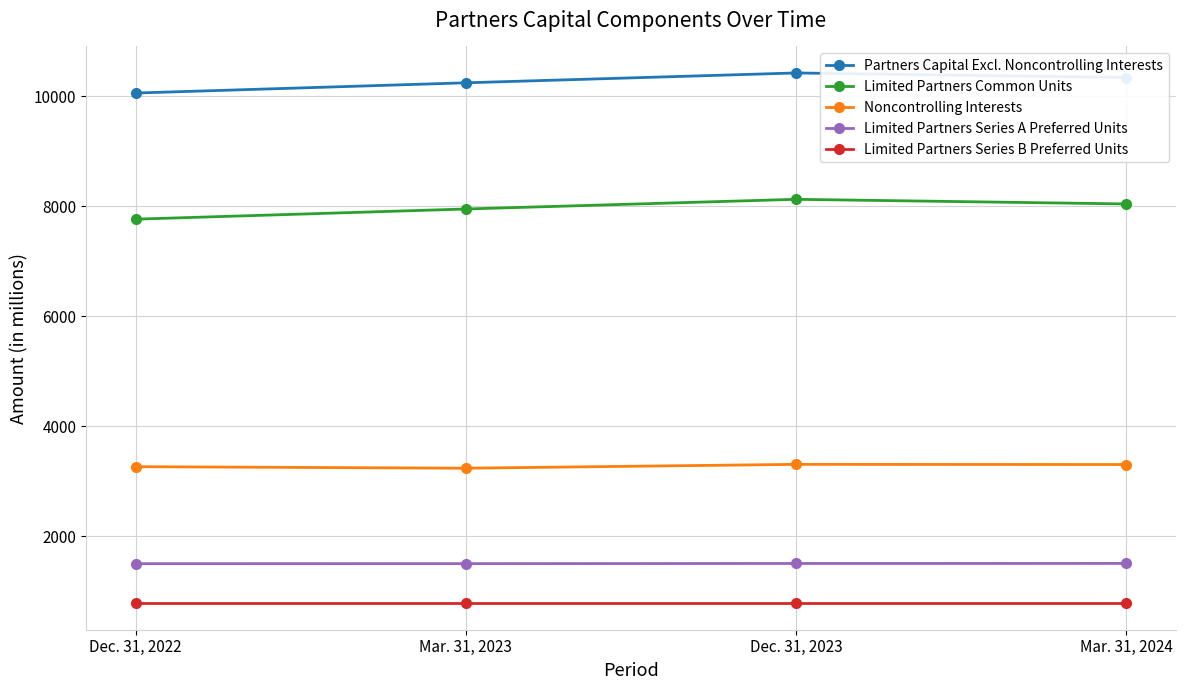

Does the chart display data point markers on the line(s)?

Yes